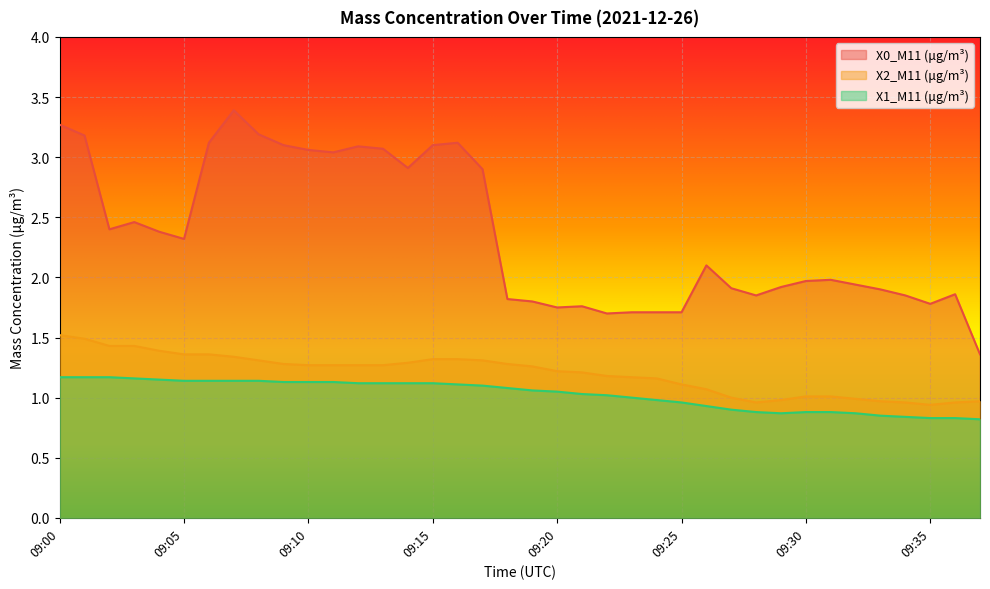

Read the X2_M11 (μg/m³) value at 09:32.

1.0